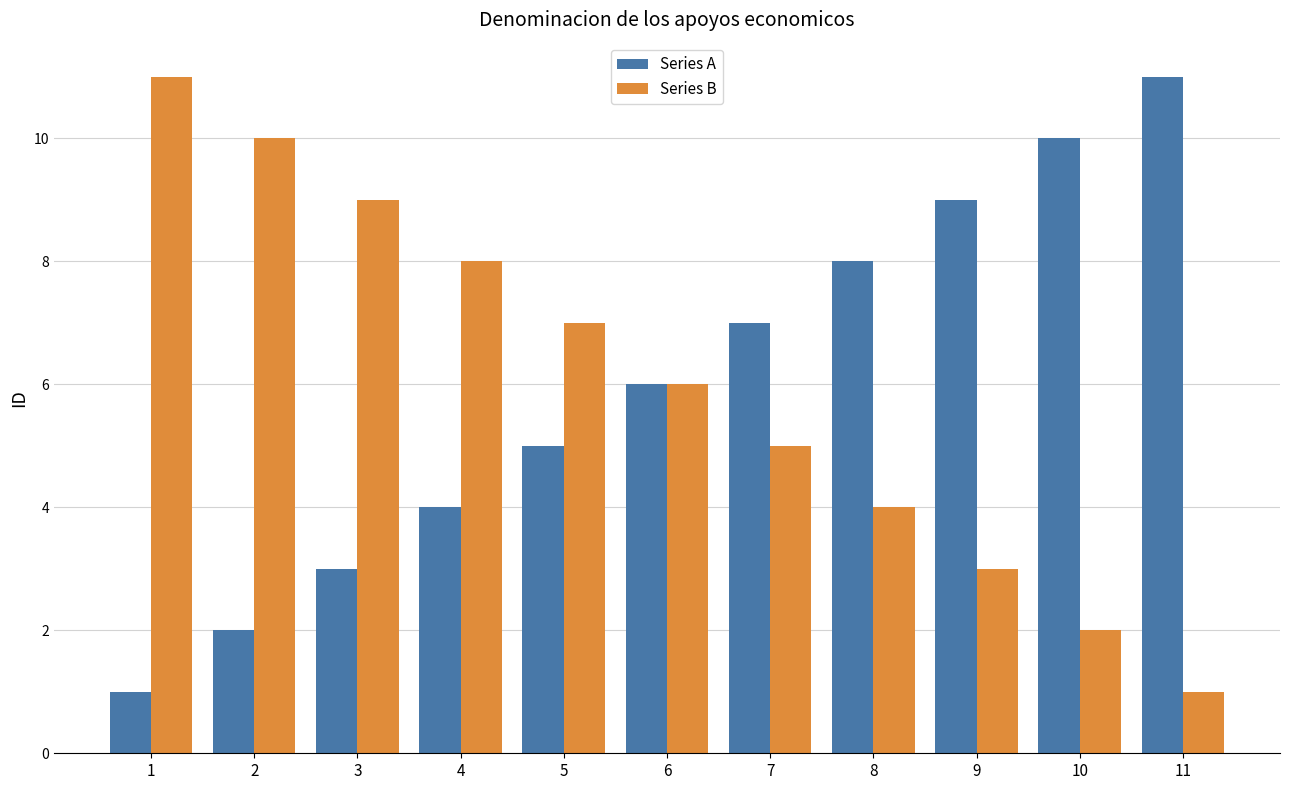

The Series B series shows 15 at 2. True or false?

False